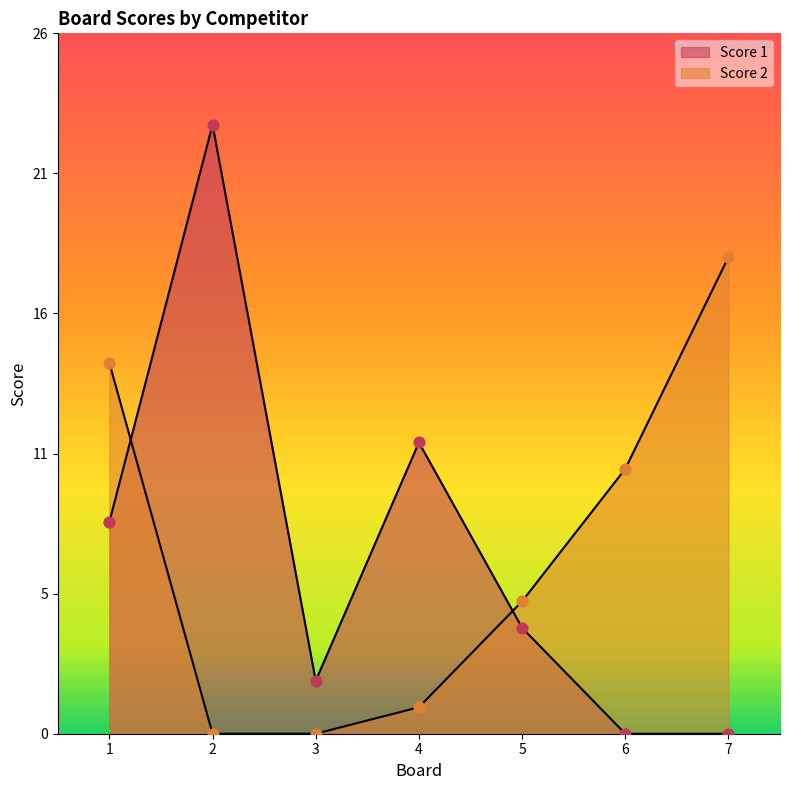

What are all the series names shown in the legend?

Score 1, Score 2